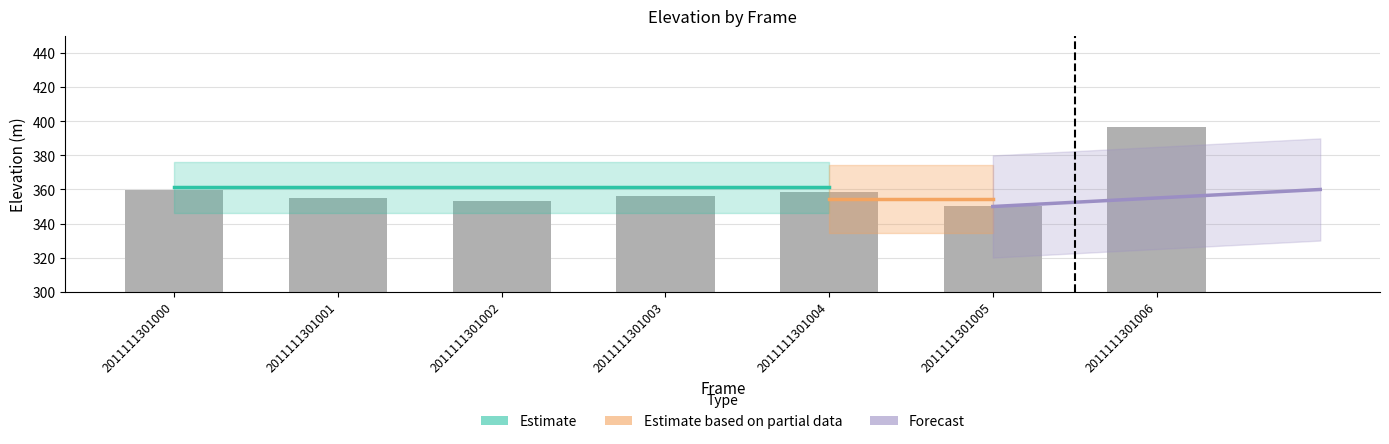

Reading left to right, transcribe all the data shown in this chart.

2011111301000=359.5	2011111301001=355.2	2011111301002=353.2	2011111301003=356.1	2011111301004=358.7	2011111301005=350.5	2011111301006=396.9